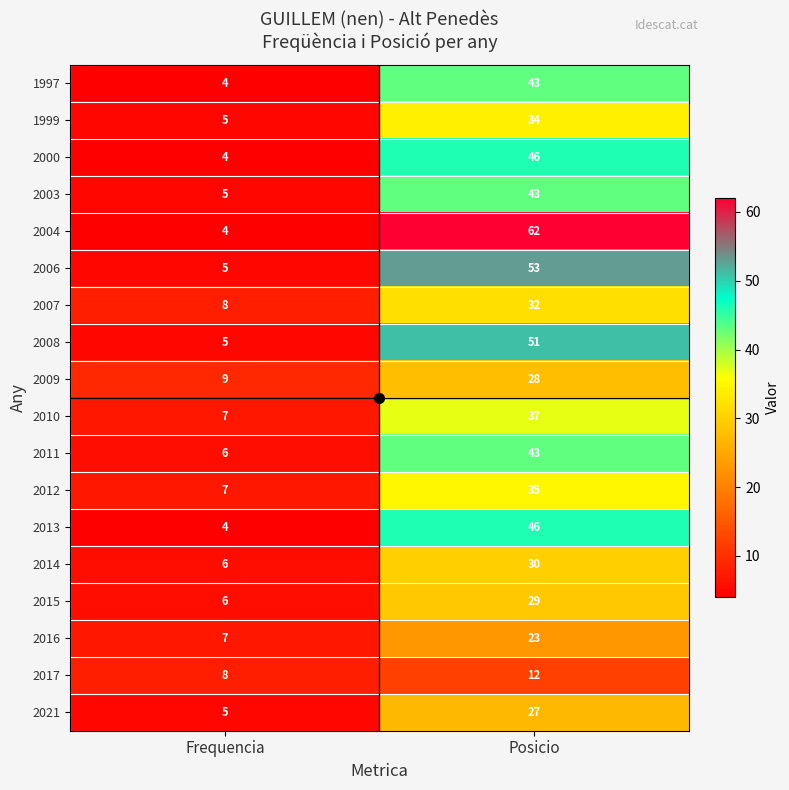

List the labels in order of 2003 value, largest first.

Posicio, Frequencia